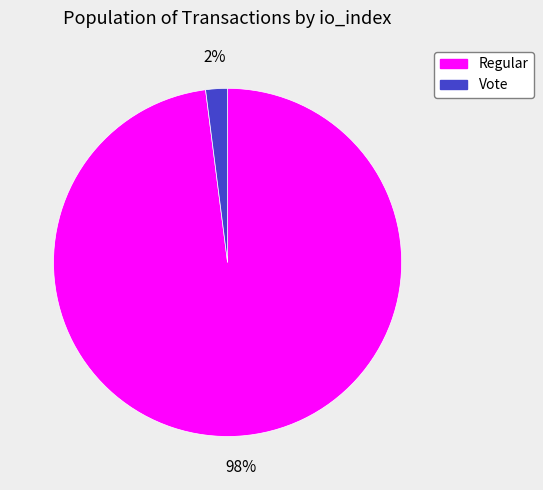

To the nearest percent, what is the difference between the largest and smallest slice percentages?

96%